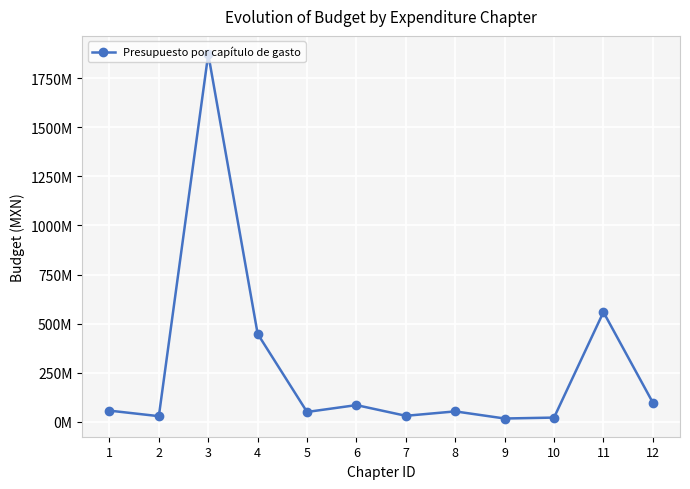

Reading left to right, transcribe all the data shown in this chart.

1=56093502.5	2=27780949.0	3=1873778814.8	4=447635081.0	5=49299598.0	6=84251181.0	7=29673666.0	8=52195146.0	9=15924771.0	10=20601953.0	11=558549064.0	12=96991113.8